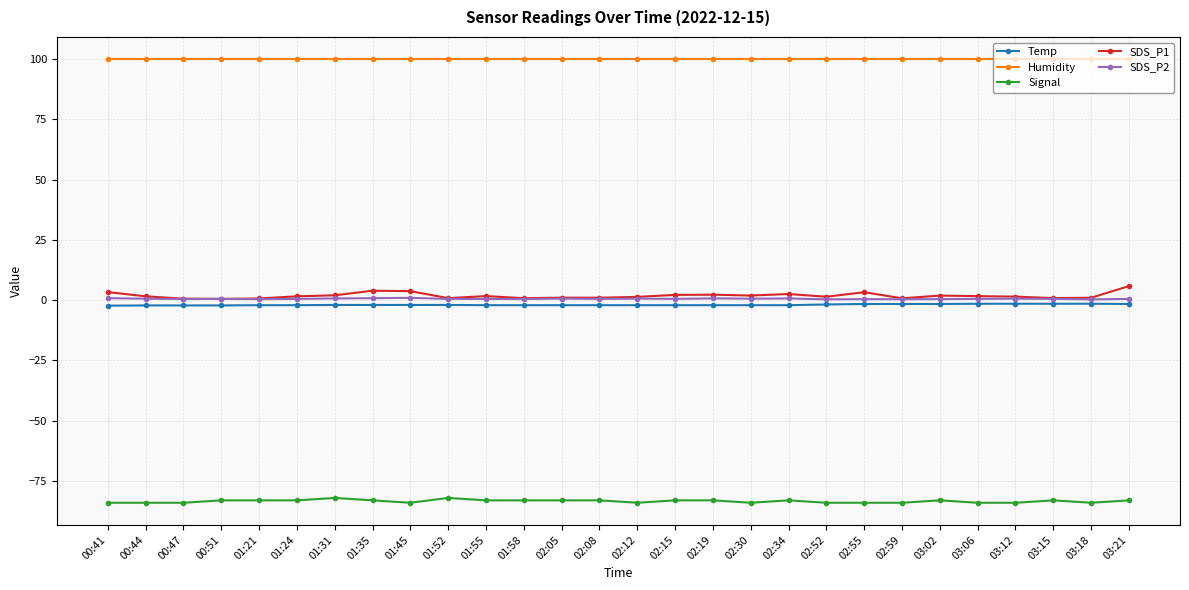

Which series has the largest range (max minus min)?

SDS_P1